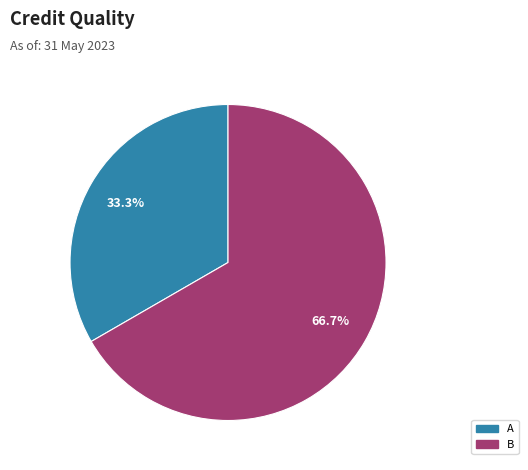

The B slice represents 67% of the pie. True or false?

True